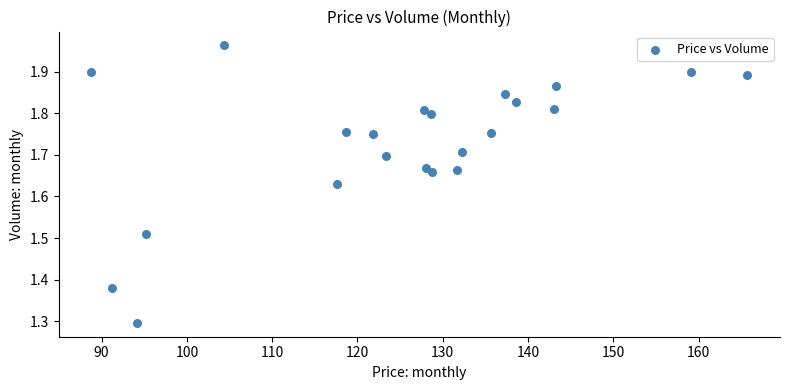

What Y value in the scatter plot is closest to 1?

1.3